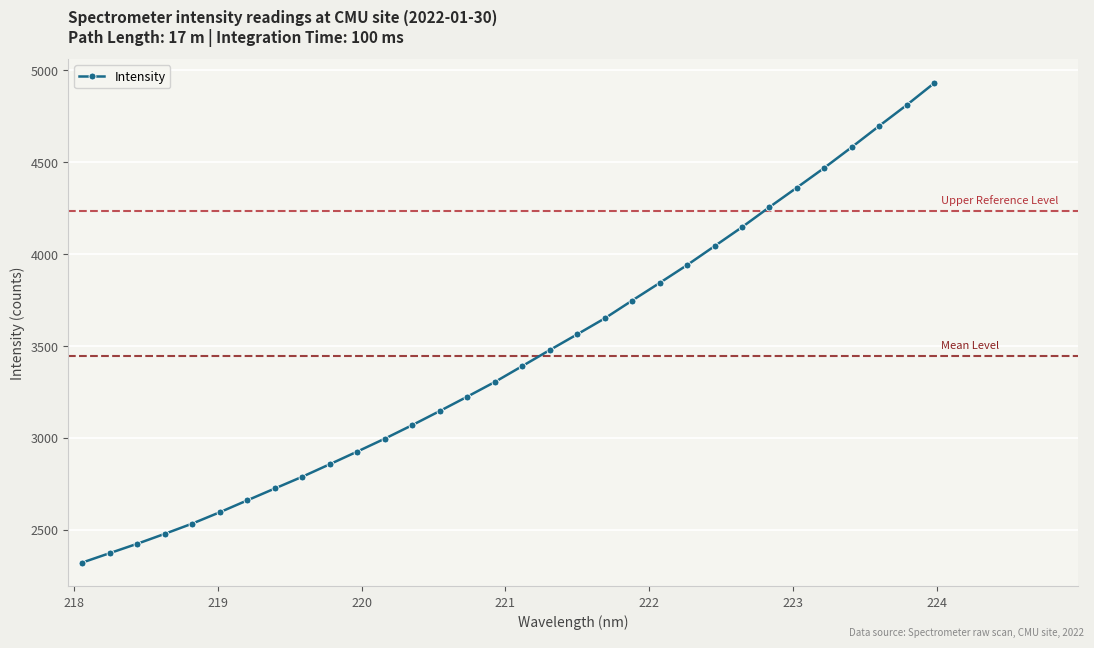

Reading left to right, extract all data points from this chart.

2322.3	2373.6	2424.6	2478.6	2534.3	2596.1	2660.8	2725.3	2789.2	2857.4	2926.2	2996.4	3070.1	3146.8	3224.8	3304.4	3391.0	3478.3	3563.9	3650.5	3747.6	3843.3	3940.7	4043.5	4146.9	4255.8	4362.2	4469.8	4582.5	4697.8	4811.3	4930.3